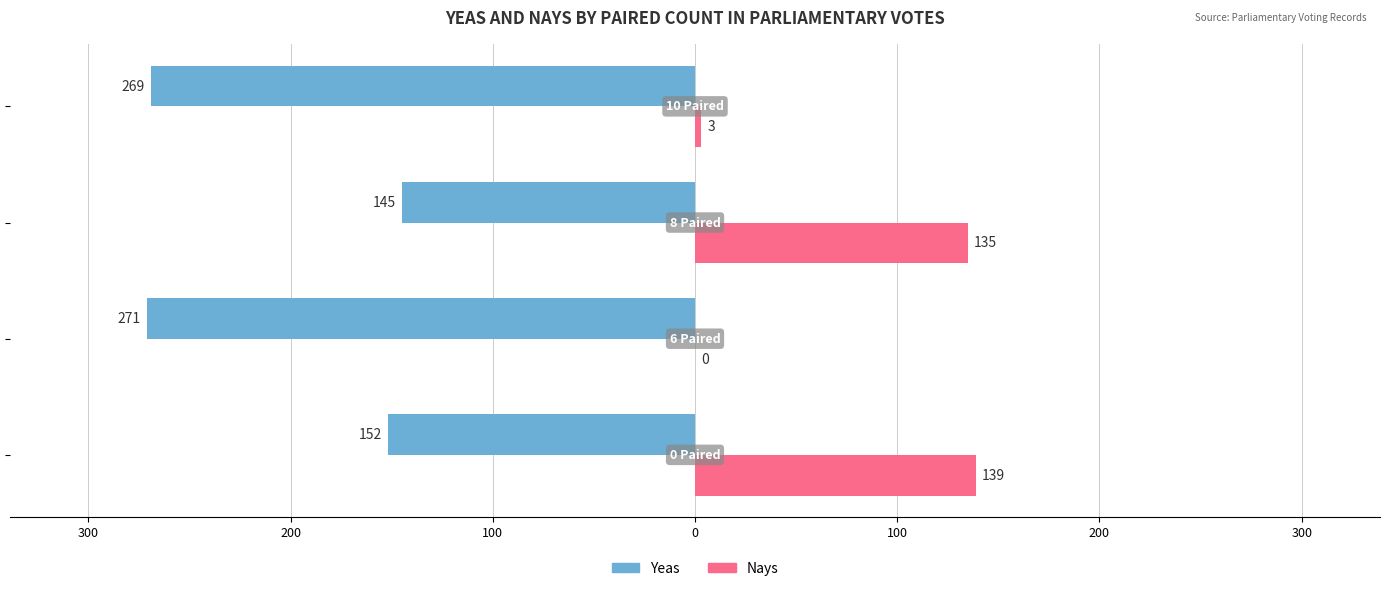

What are all the series names shown in the legend?

Yeas, Nays